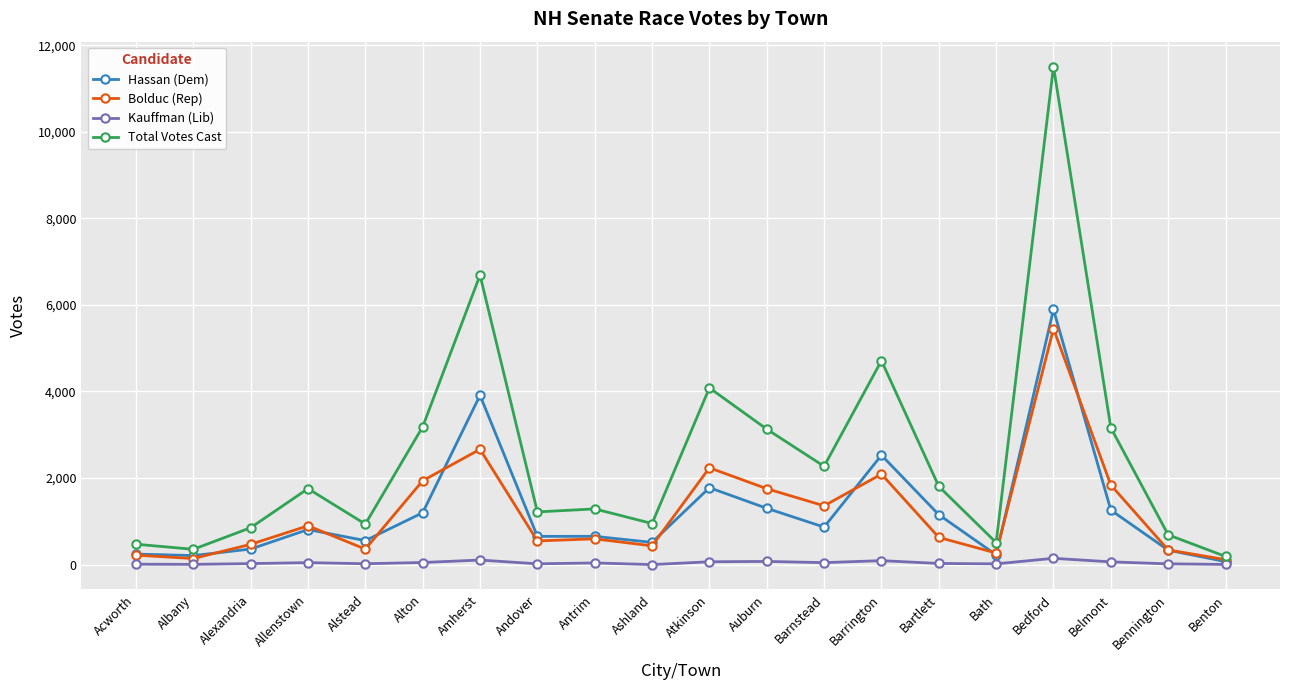

At how many categories does at least one series exceed 5688?

2